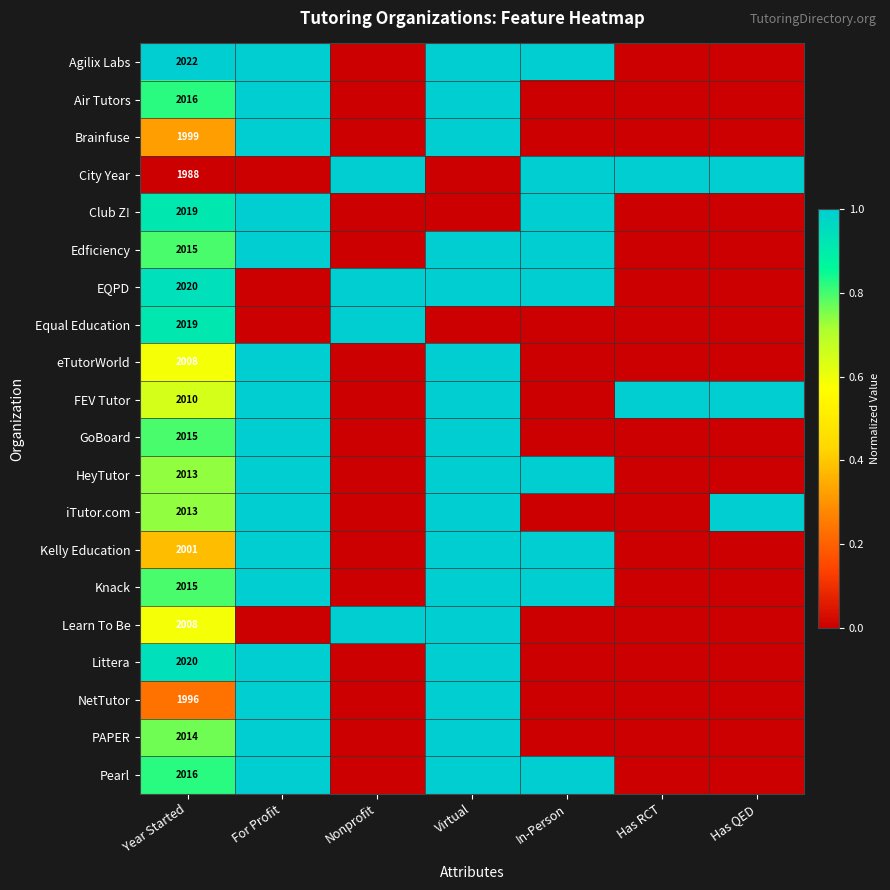

What is the average value of the City Year series?

0.6